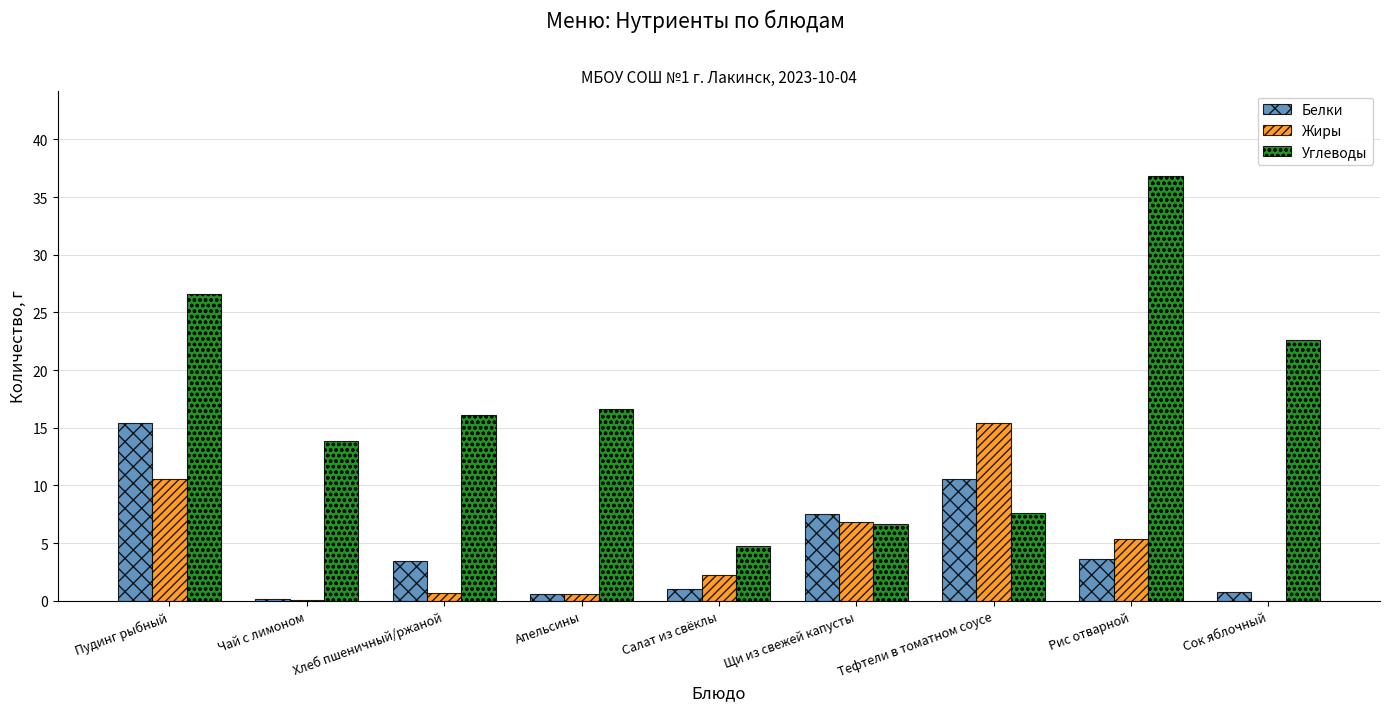

How many groups of bars are there?

9